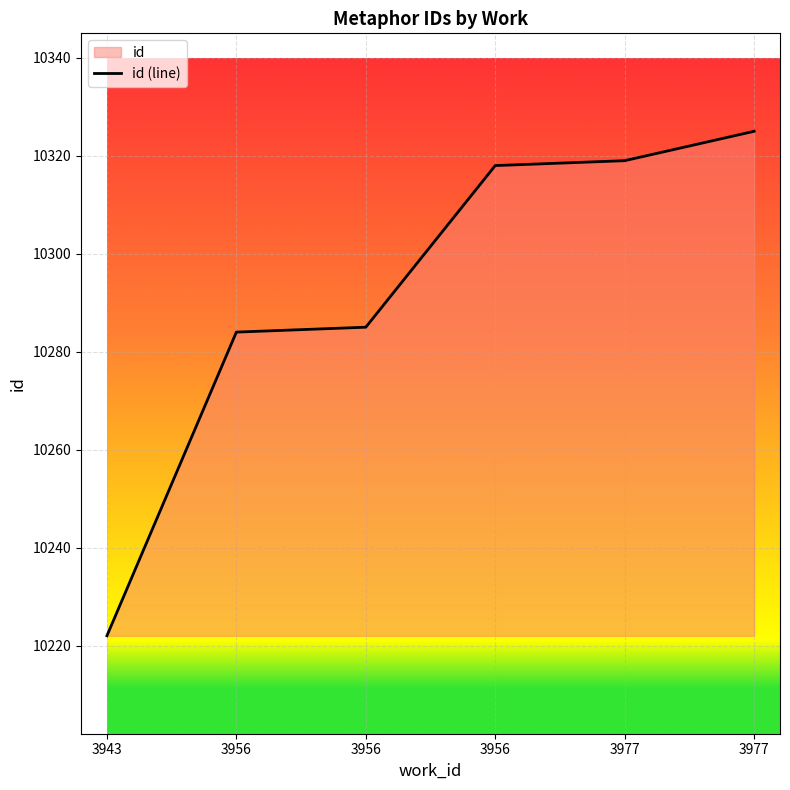

Reading right to left, list all the values displayed in this chart.

10325	10319	10318	10285	10284	10222